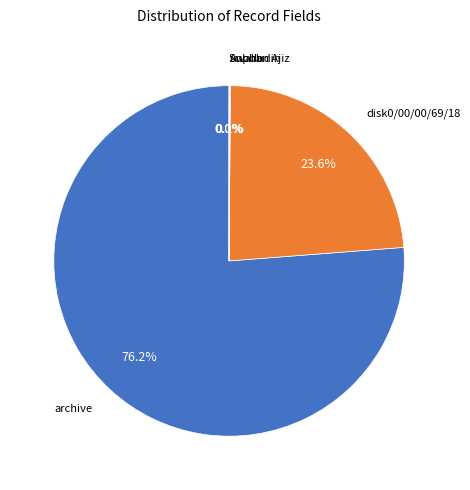

Does any single category account for the majority?

Yes